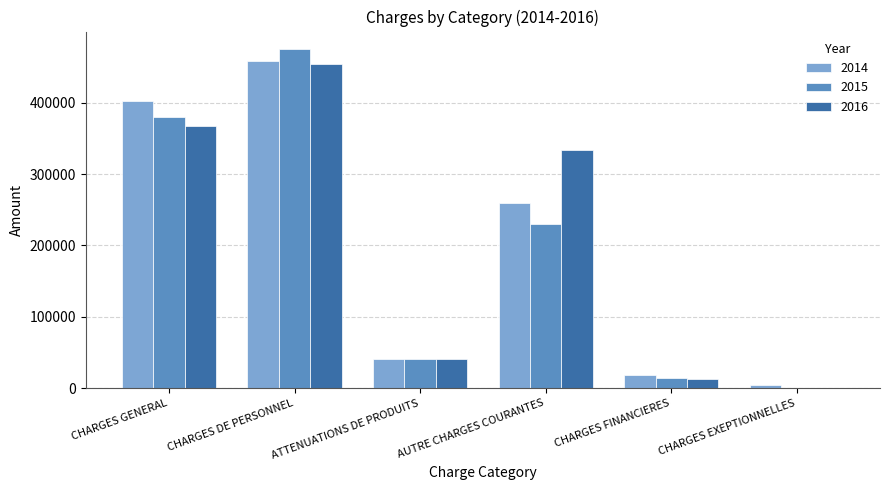

What is the total value across all series at CHARGES DE PERSONNEL?

1388025